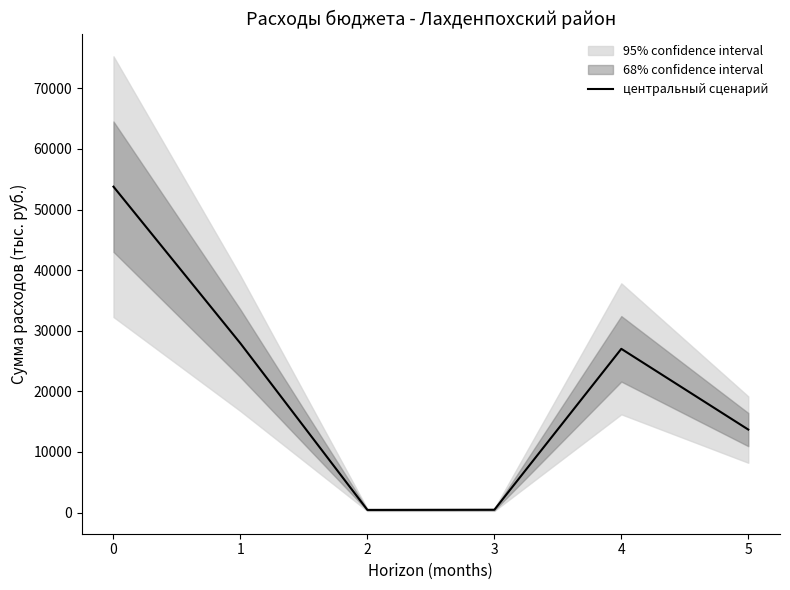

How many interior local peaks (higher than both neighbors) does the data have?

1